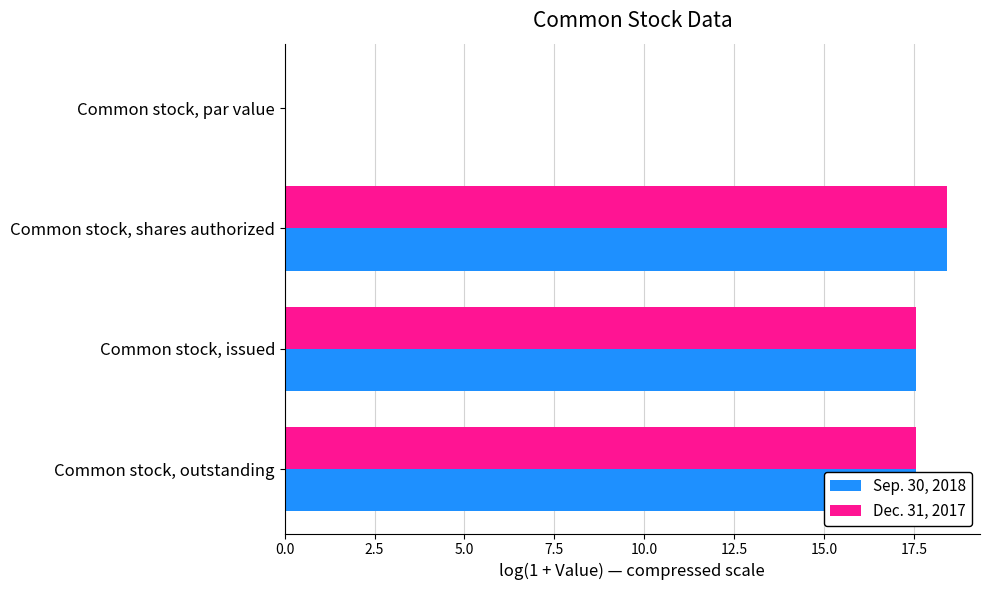

At which category does the chart reach its peak across all series?

Common stock, shares authorized